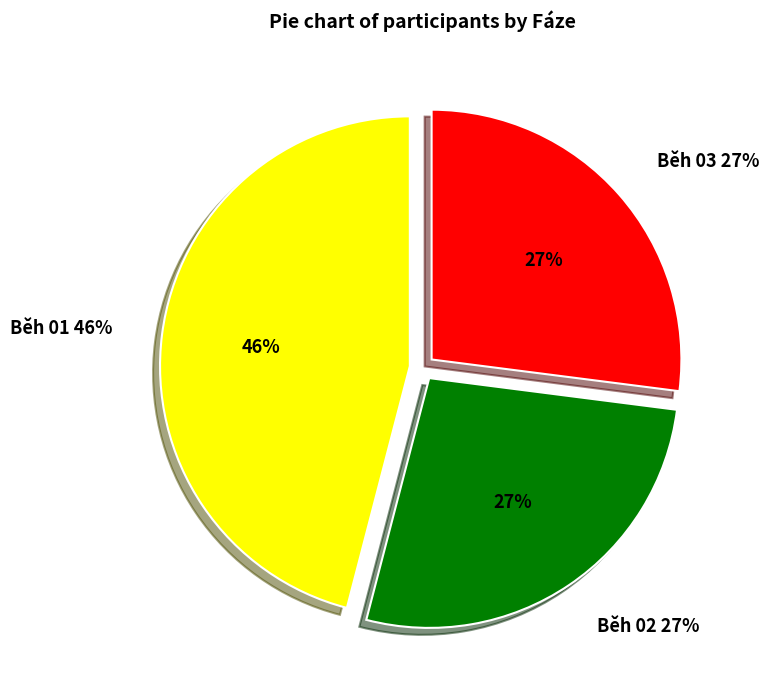

Is Běh 03 the majority of the pie?

No